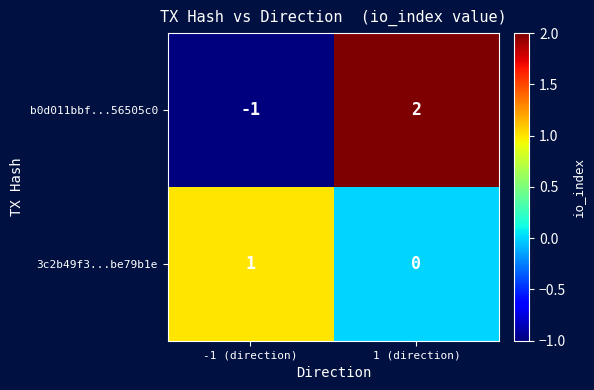

The b0d011bbf...56505c0 series shows -1 at -1 (direction). True or false?

True